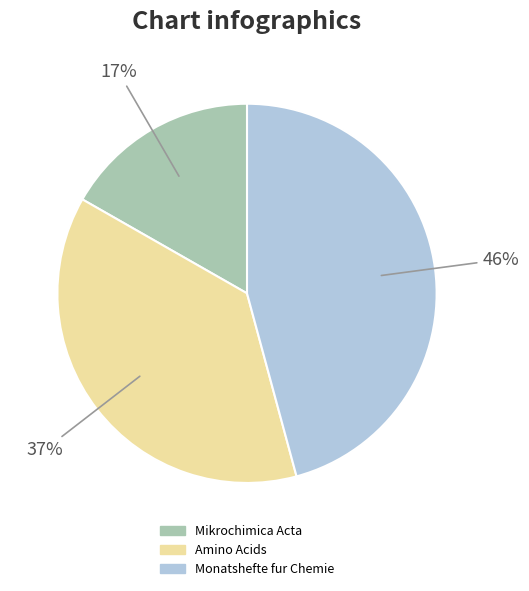

True or false: Monatshefte fur Chemie accounts for 59% of the total.

False